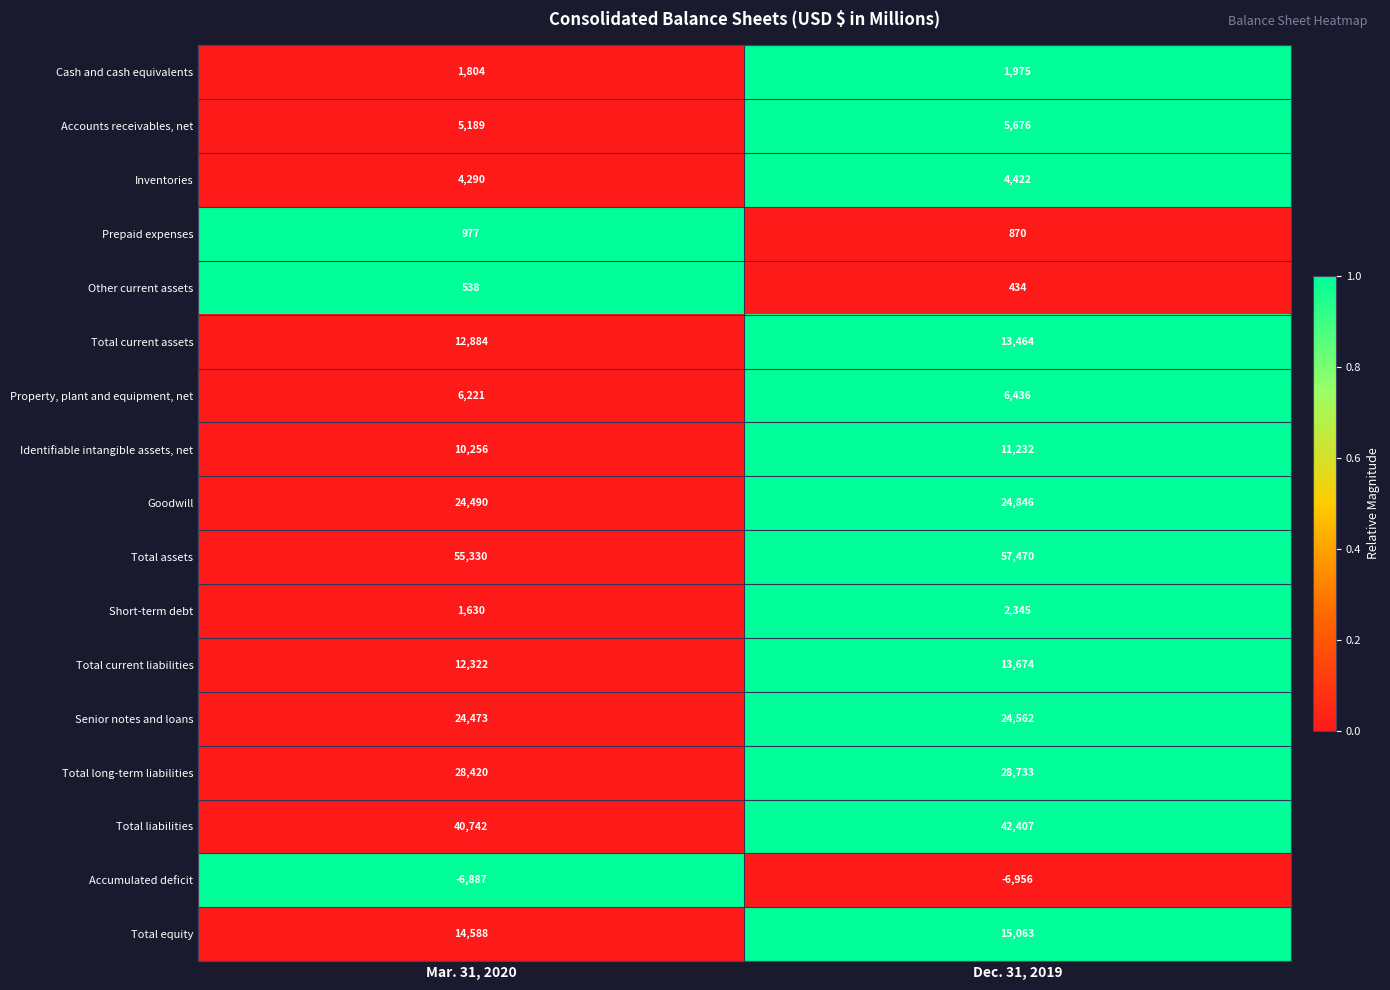

Rank the series by their maximum value, from lowest to highest.

Accumulated deficit, Other current assets, Prepaid expenses, Cash and cash equivalents, Short-term debt, Inventories, Accounts receivables, net, Property, plant and equipment, net, Identifiable intangible assets, net, Total current assets, Total current liabilities, Total equity, Senior notes and loans, Goodwill, Total long-term liabilities, Total liabilities, Total assets